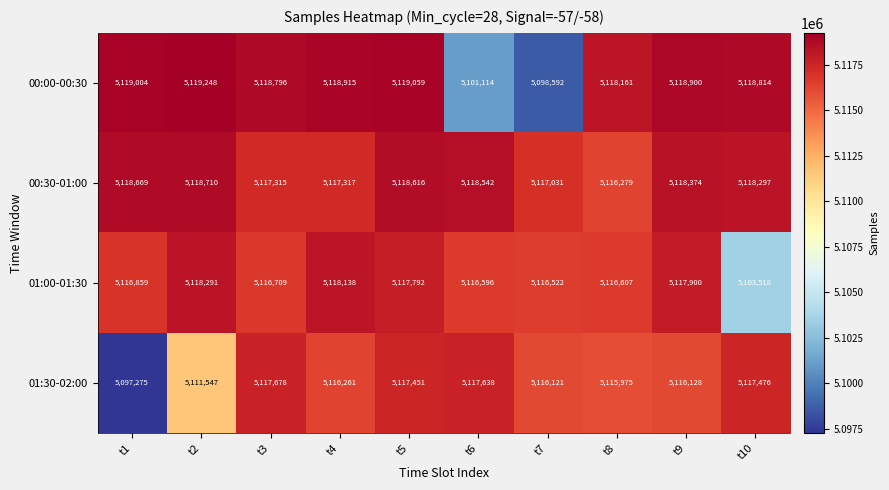

What is the spread (max minus min) of values at t9?

2772